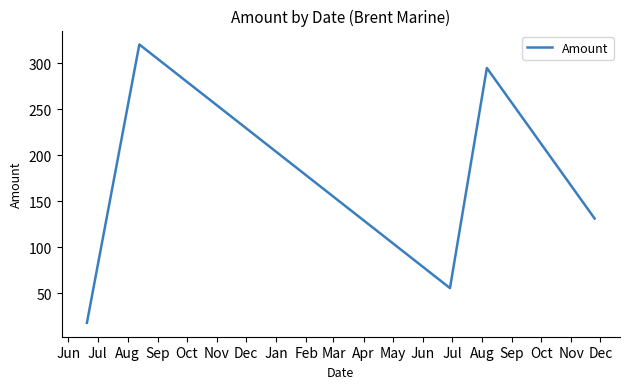

How many interior local valleys (lower than both neighbors) does the data have?

1